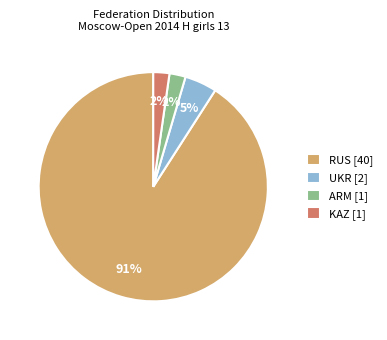

To the nearest percent, what is the difference between the largest and smallest slice percentages?

89%